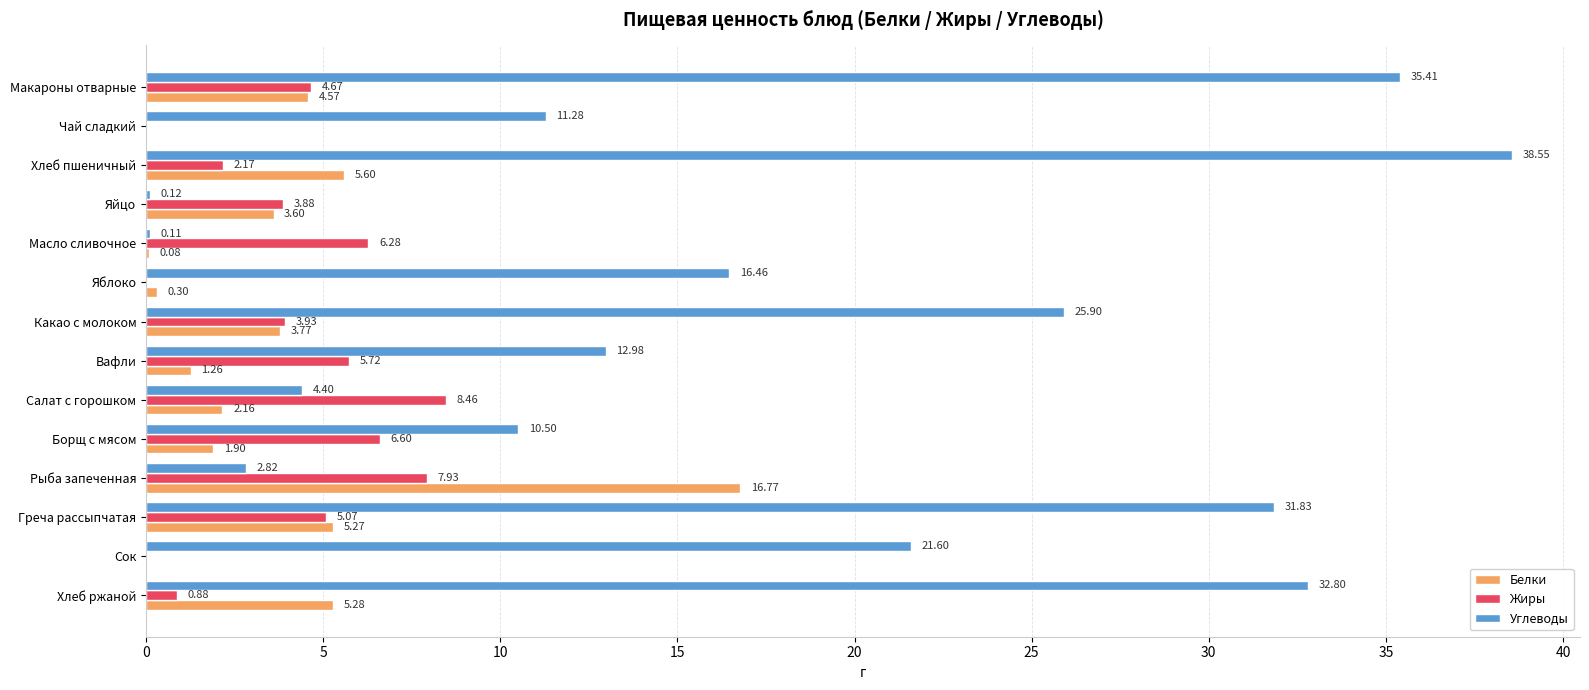

Where is Белки nearest to the value 8?

Хлеб пшеничный